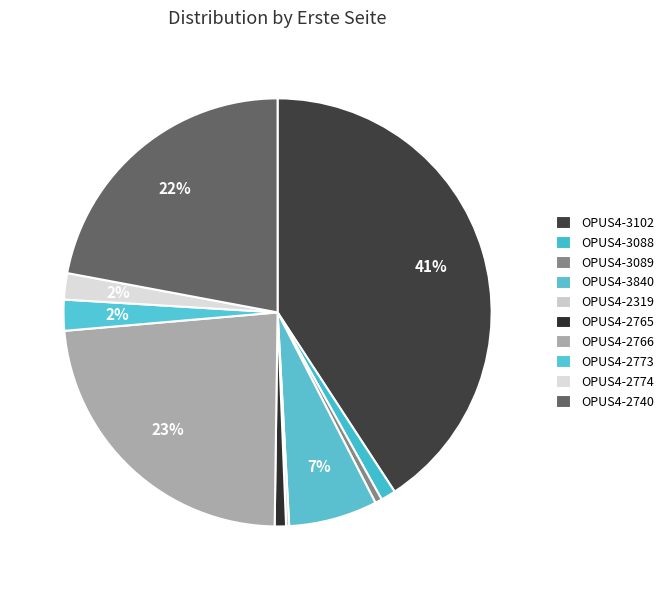

Is there a majority slice in this chart?

No